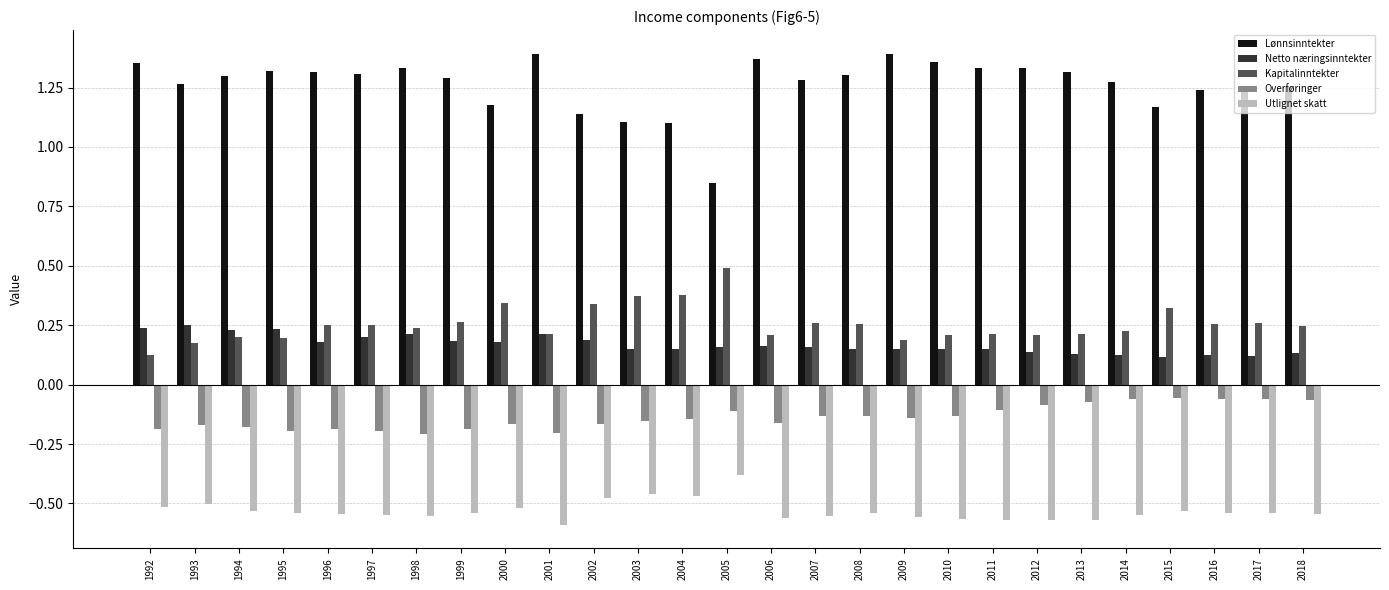

Is the value of Lønnsinntekter at 2005 greater than the value of Netto næringsinntekter at 2001?

Yes